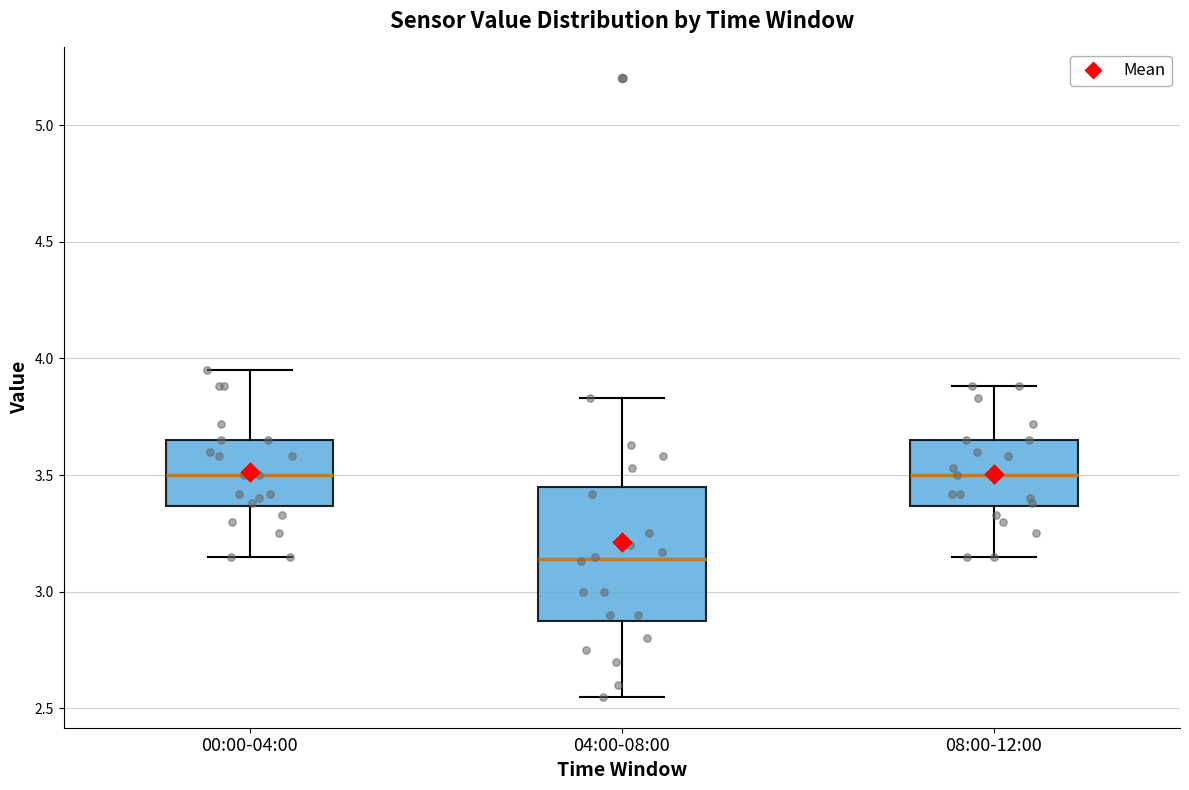

Comparing the boxes themselves (not the whiskers), which one is the tallest?

04:00-08:00